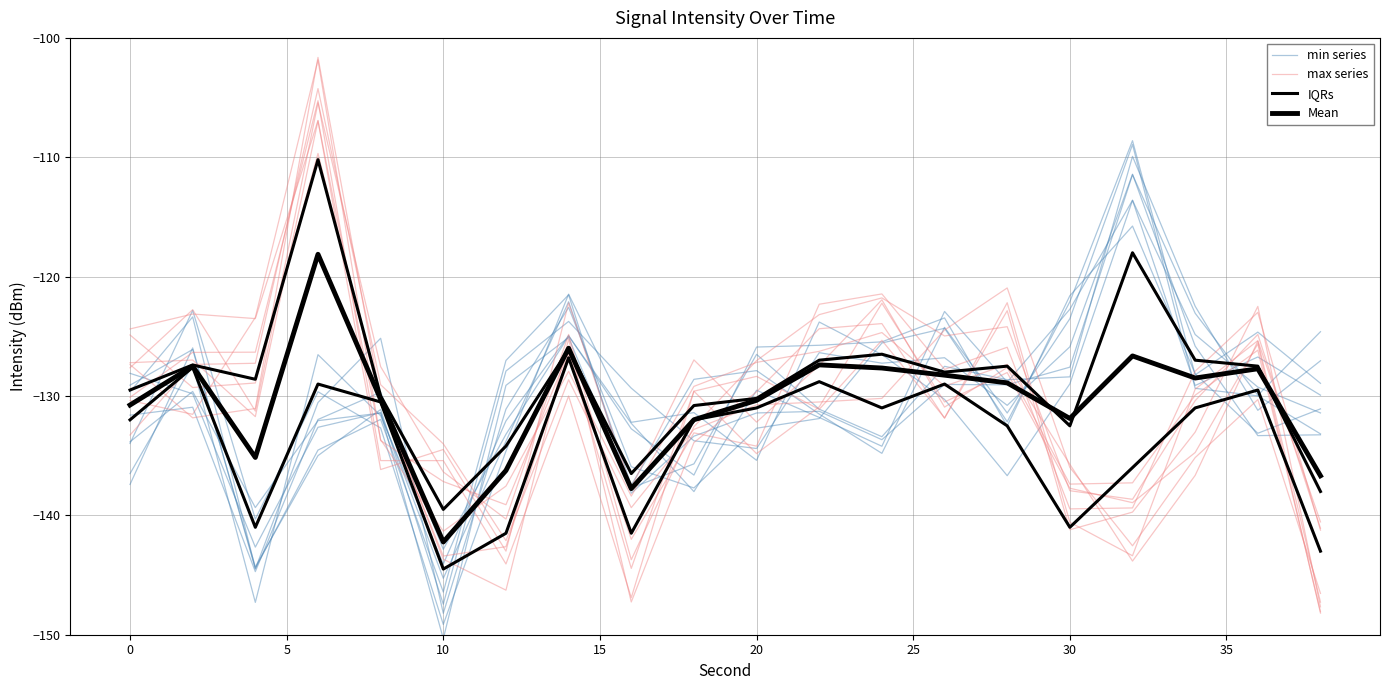

Is this an area chart (filled region under the line)?

No